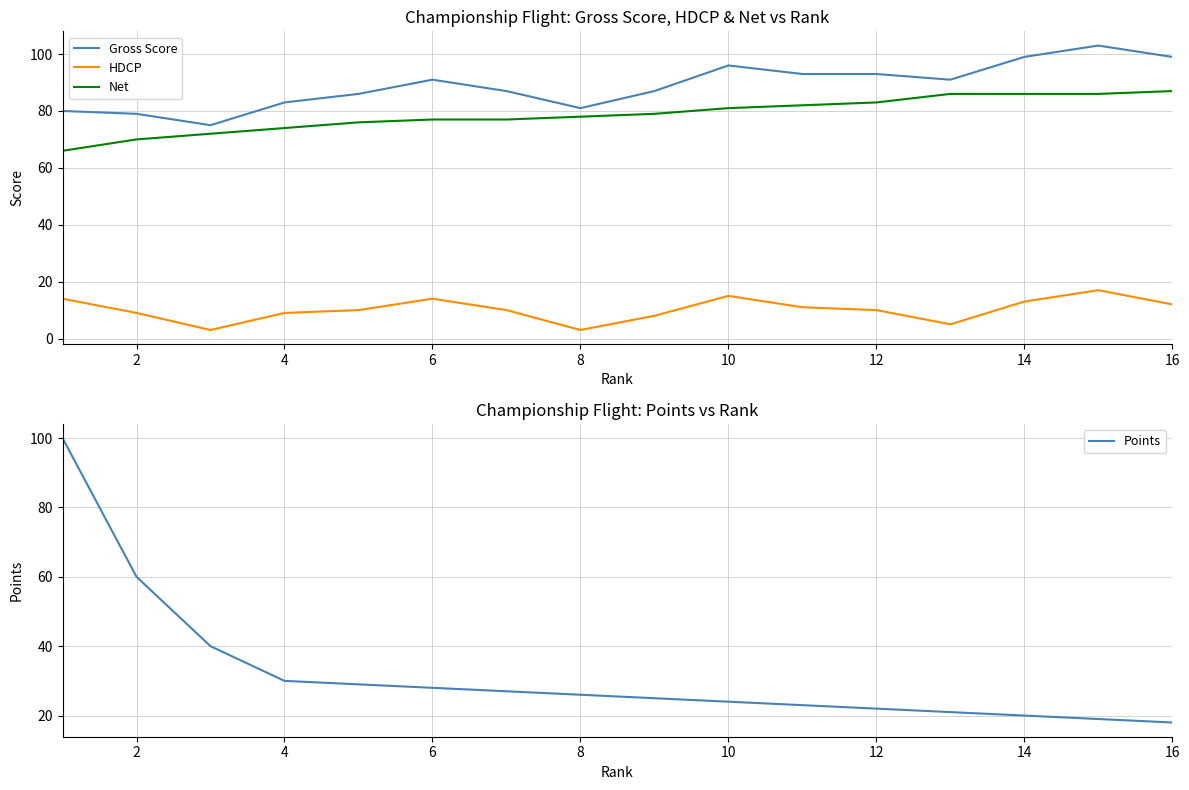

True or false: HDCP and Net cross at least once.

False